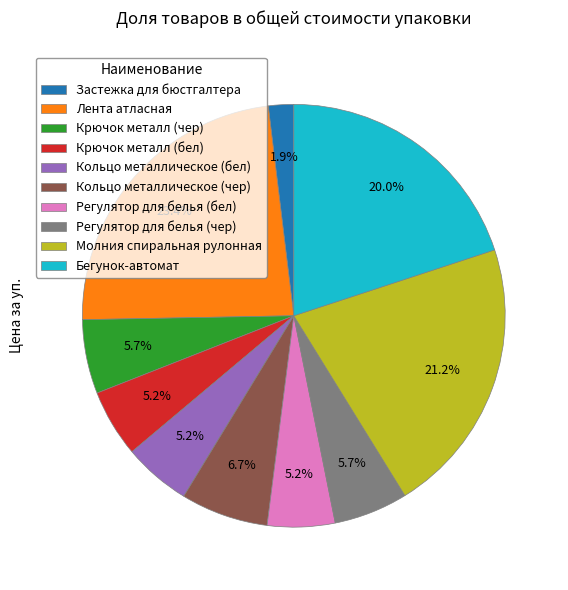

True or false: Лента атласная accounts for 12% of the total.

False